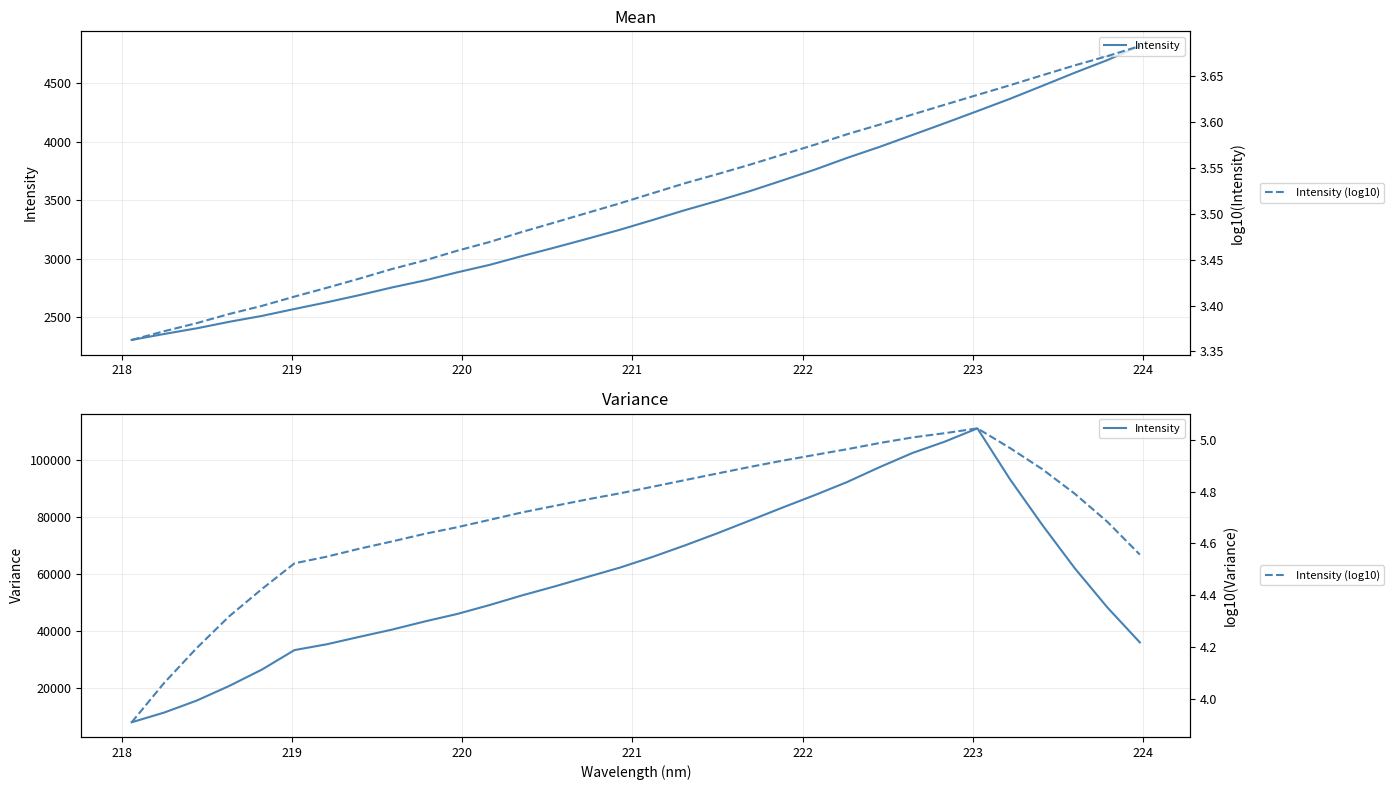

True or false: Intensity has a value of 34316.1 at 21.

False